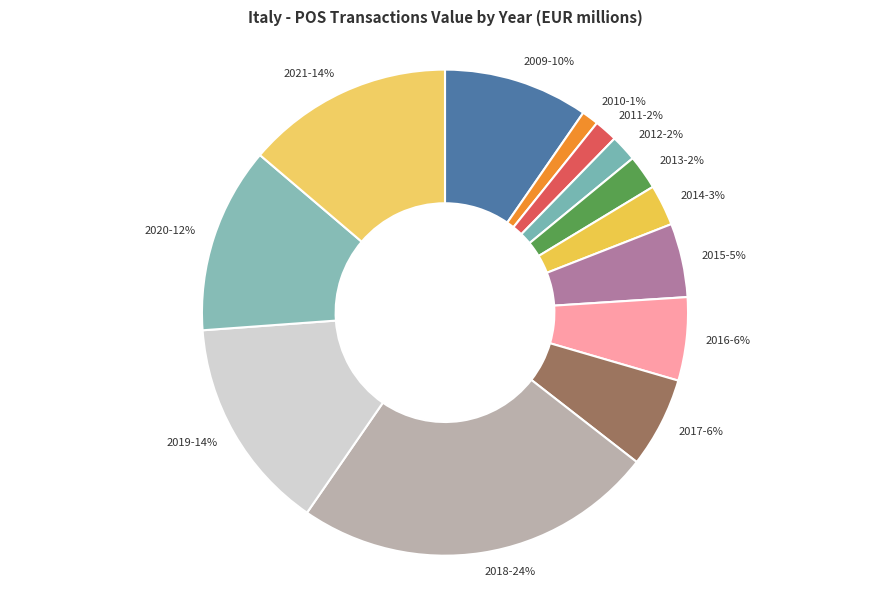

Which category has the biggest portion of the pie?

2018